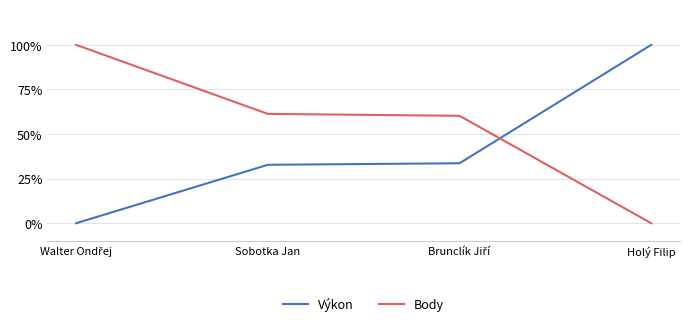

Is this an area chart (filled region under the line)?

No